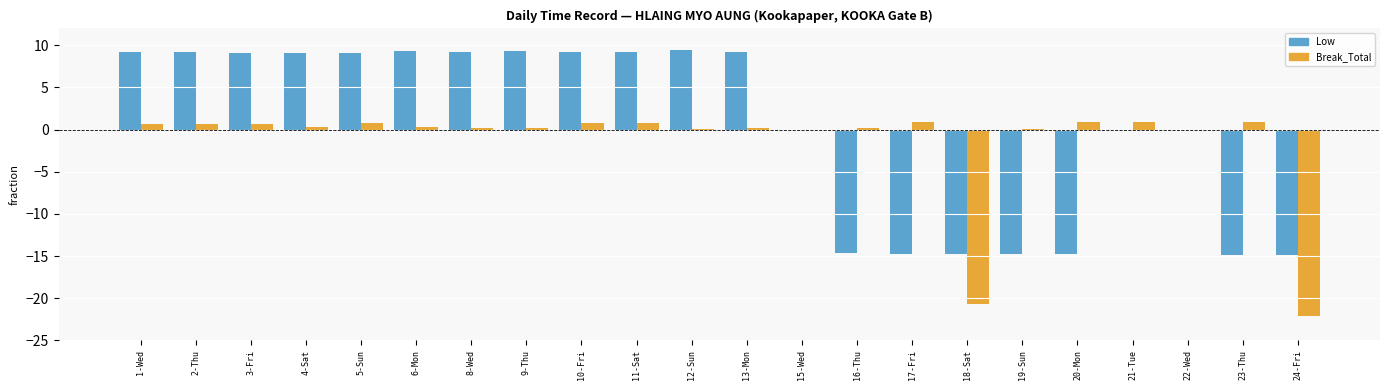

What is the maximum value for Break_Total?

0.9